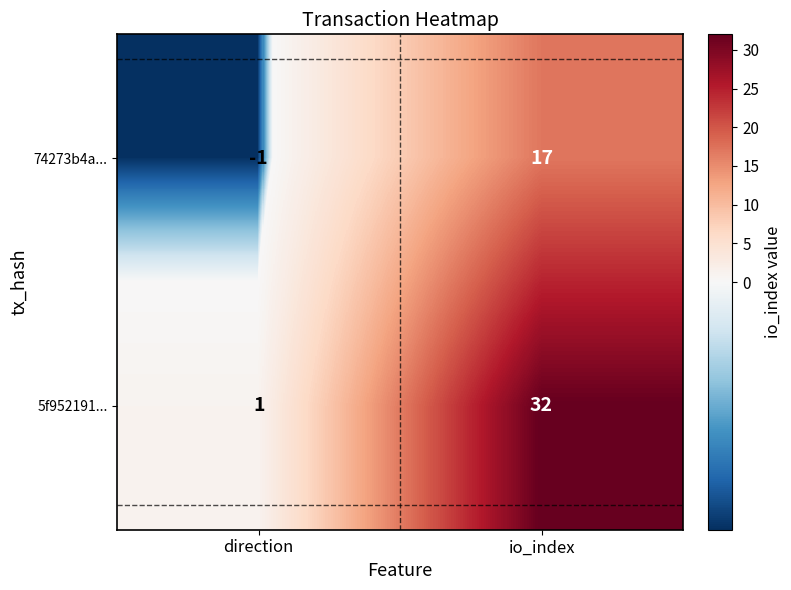

At io_index, list the series in order from largest to smallest.

5f952191..., 74273b4a...